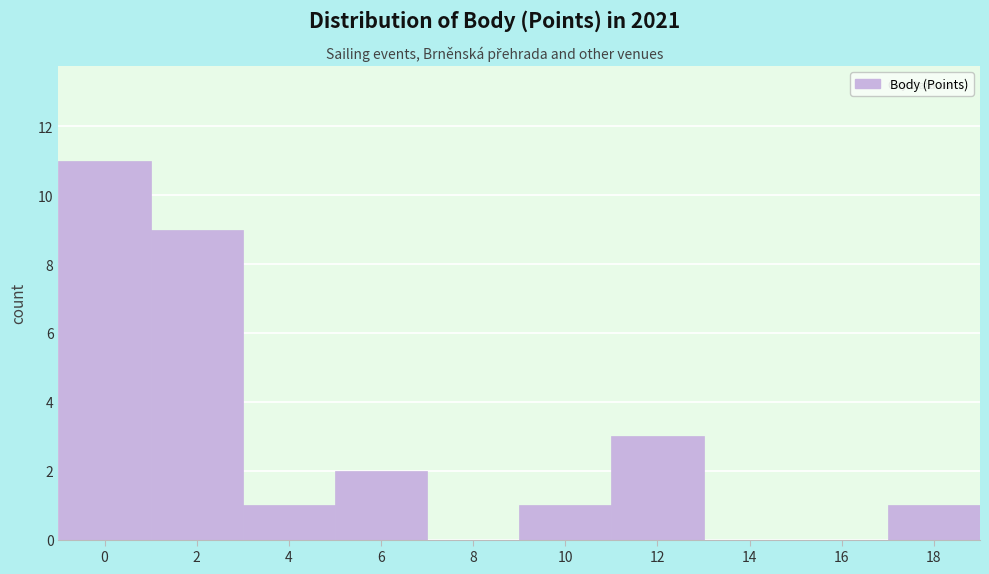

Reading right to left, what are all the values shown in this chart?

18=1	16=0	14=0	12=3	10=1	8=0	6=2	4=1	2=9	0=11